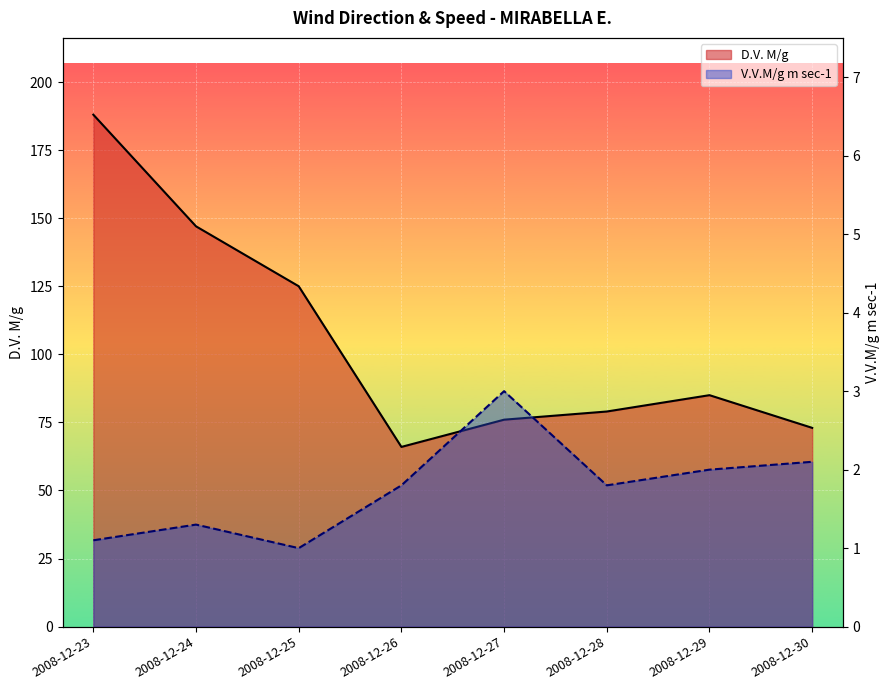

Rank the series at 2008-12-25 from highest to lowest value.

D.V. M/g, V.V.M/g m sec-1